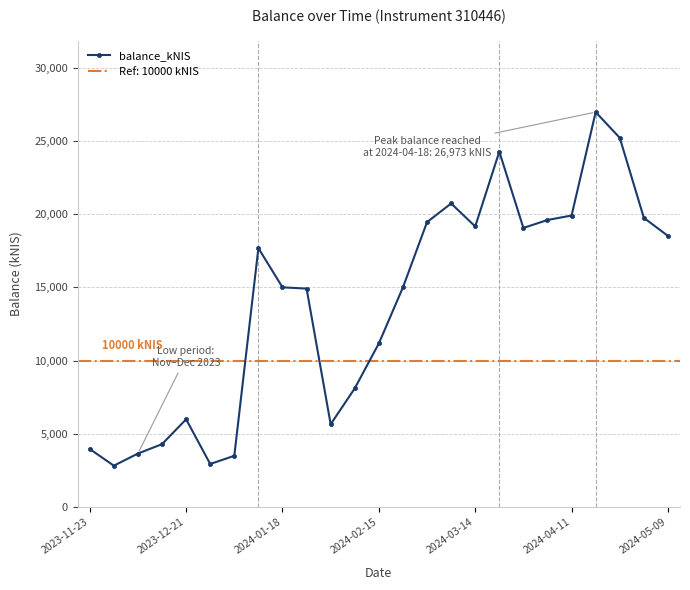

What is the maximum value for balance_kNIS?

26973.0